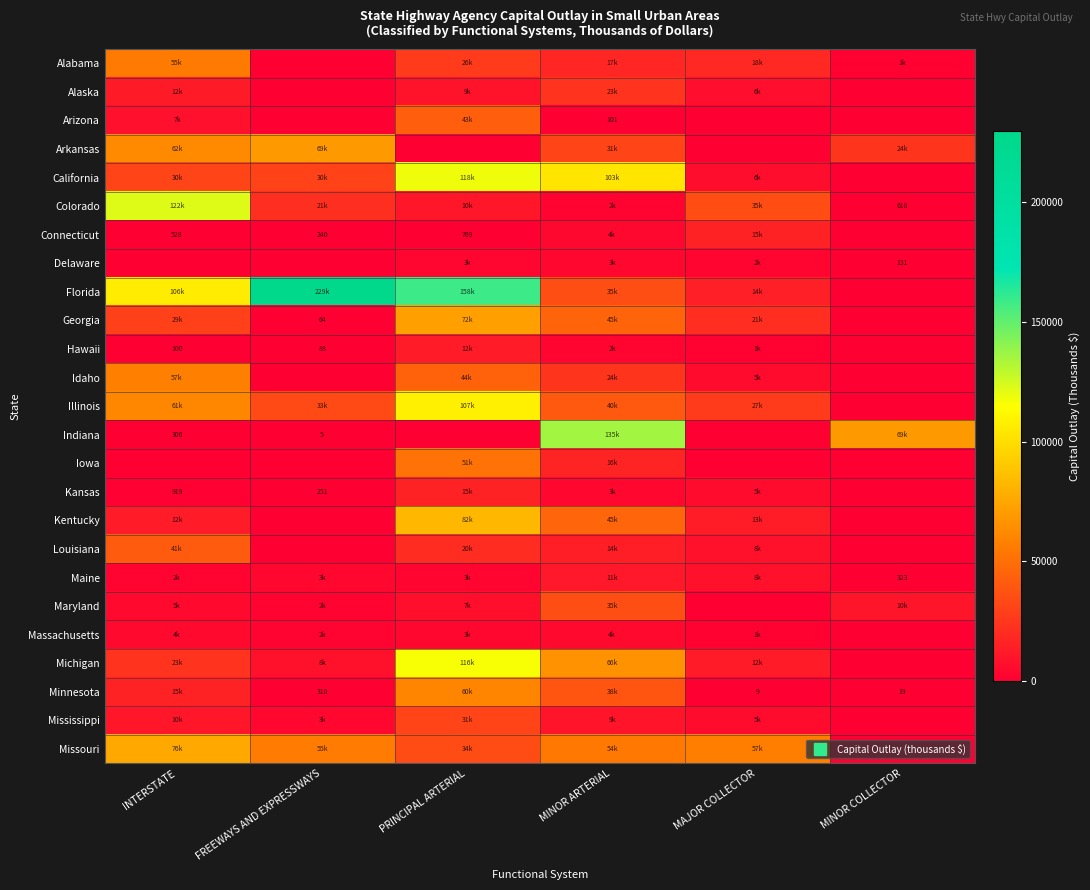

How many values in the Delaware series are below 2930?

3